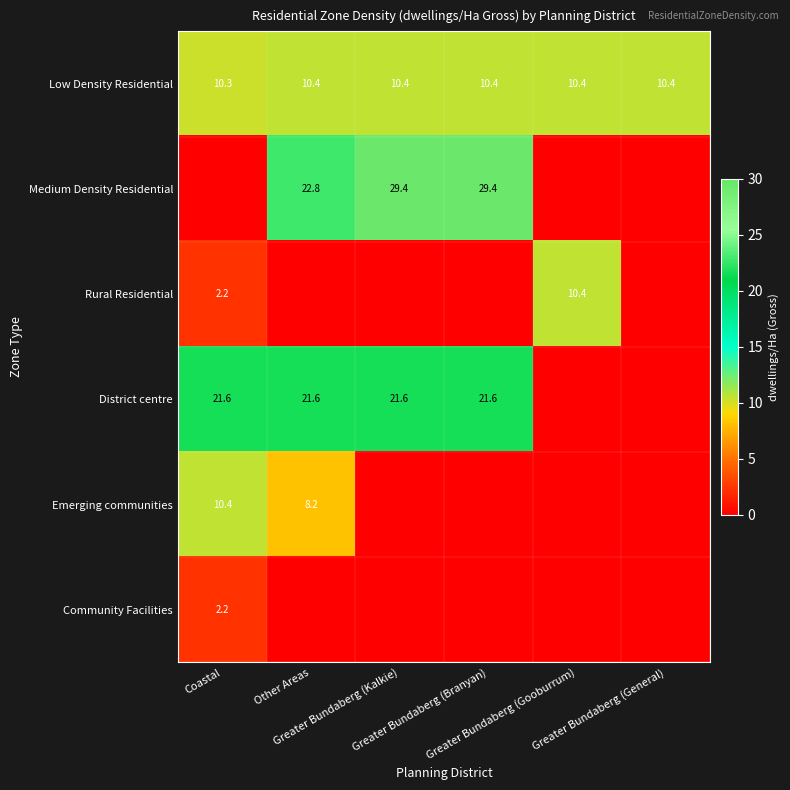

Count the Low Density Residential values in the range 10 to 11.

6